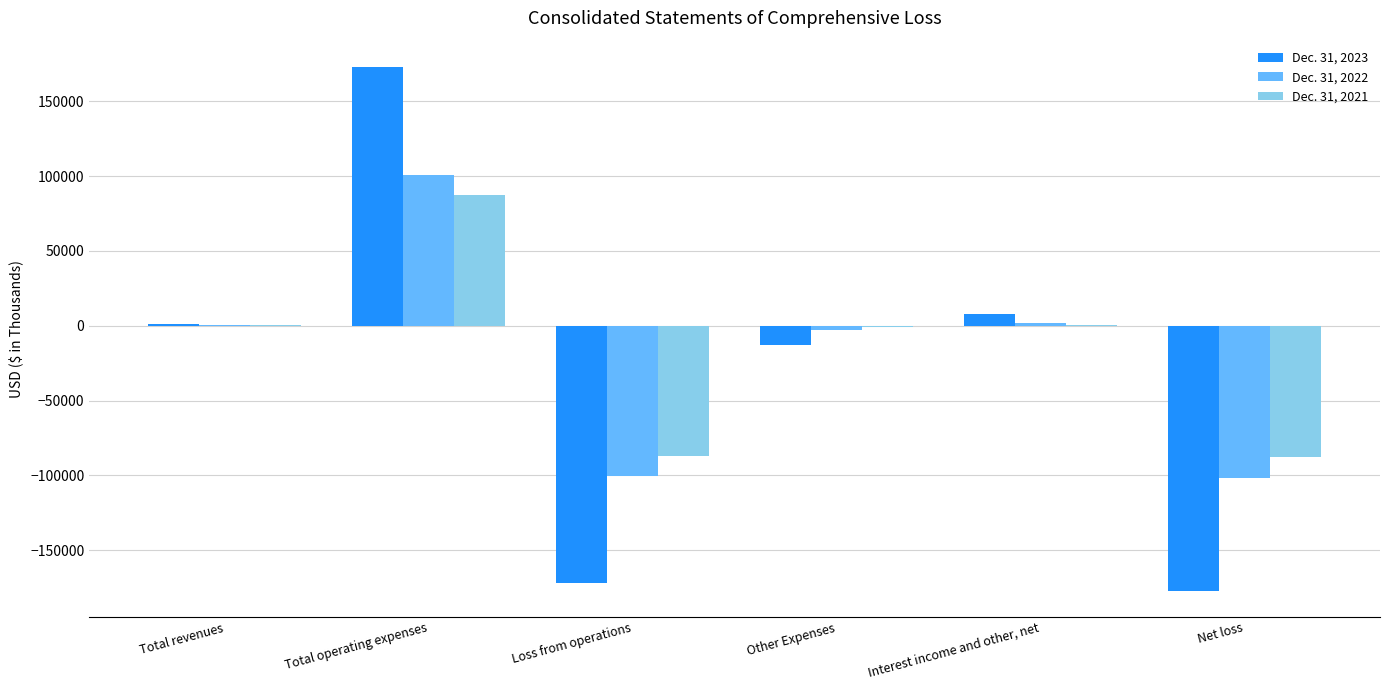

Is it true that Dec. 31, 2022 equals -164281 at Net loss?

False